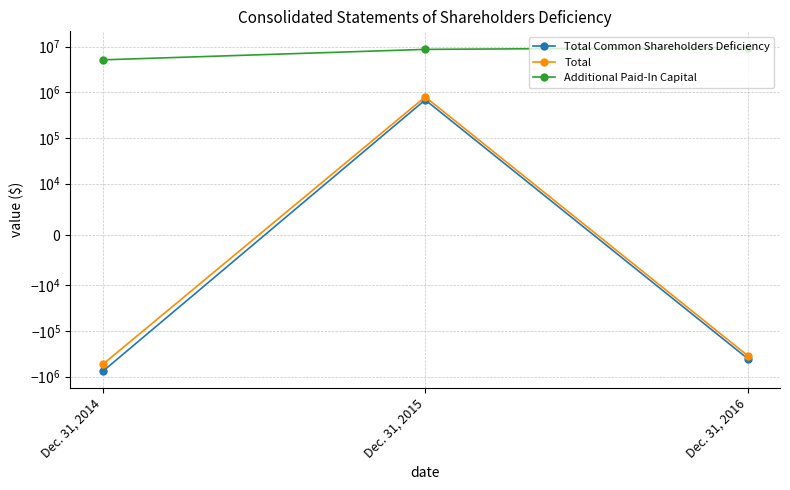

The value of Total Common Shareholders Deficiency at Dec. 31, 2014 is -767448. True or false?

True